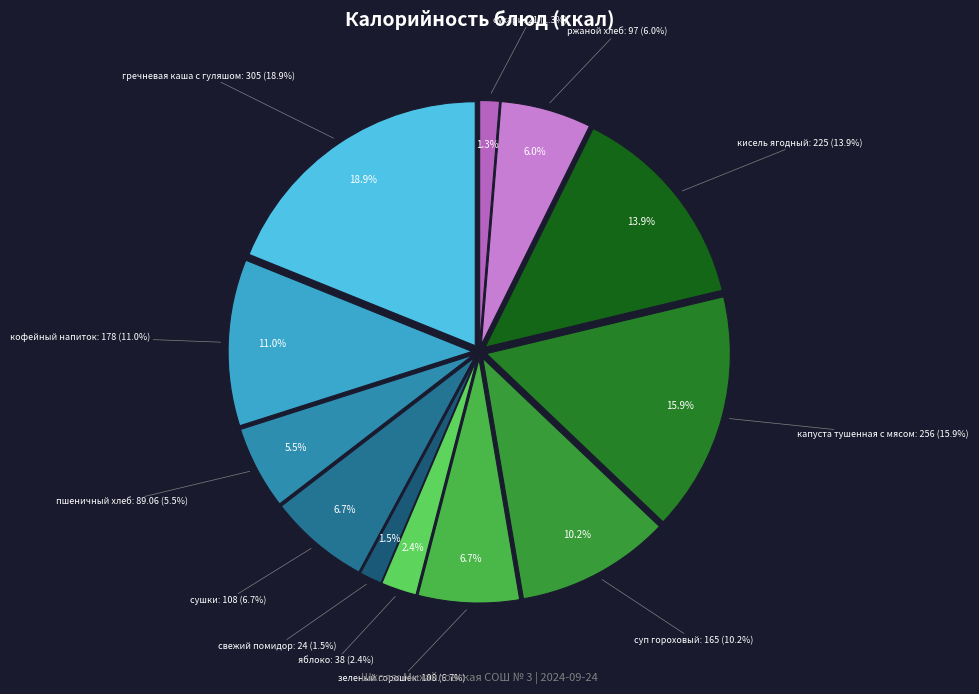

What is the total percentage of сухари and сушки?

8.0%